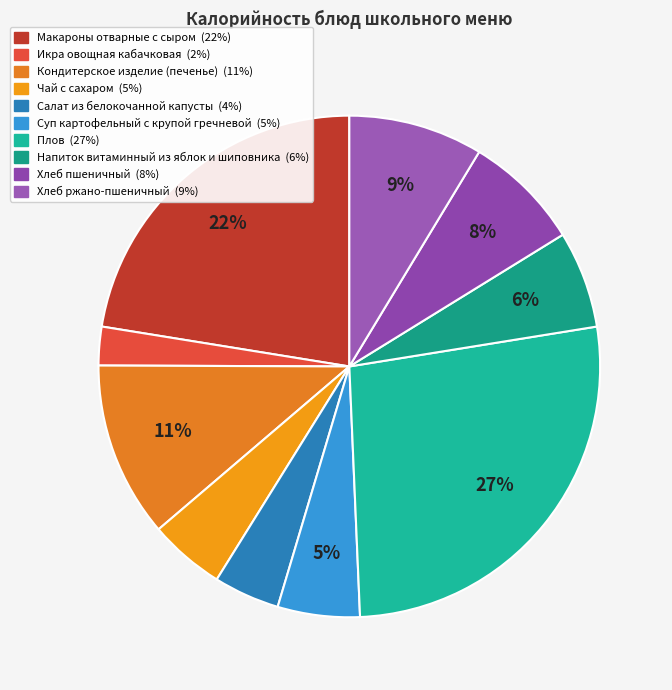

Which category has the biggest portion of the pie?

Плов